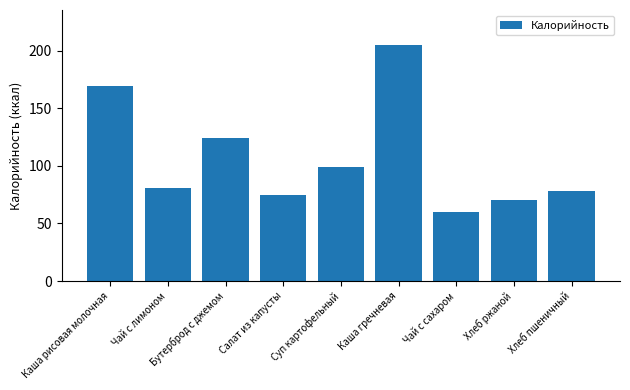

Count the number of data series in this chart.

1